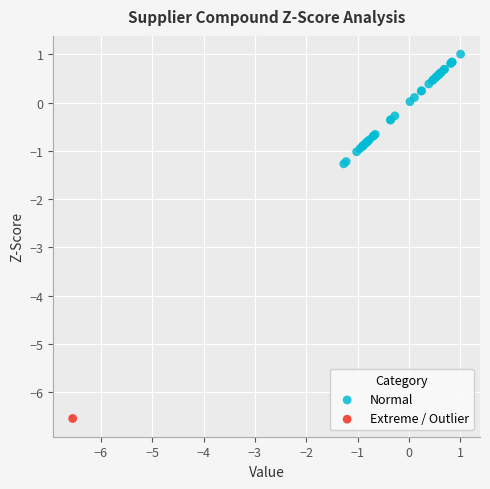

What are all the series names shown in the legend?

Normal, Extreme / Outlier